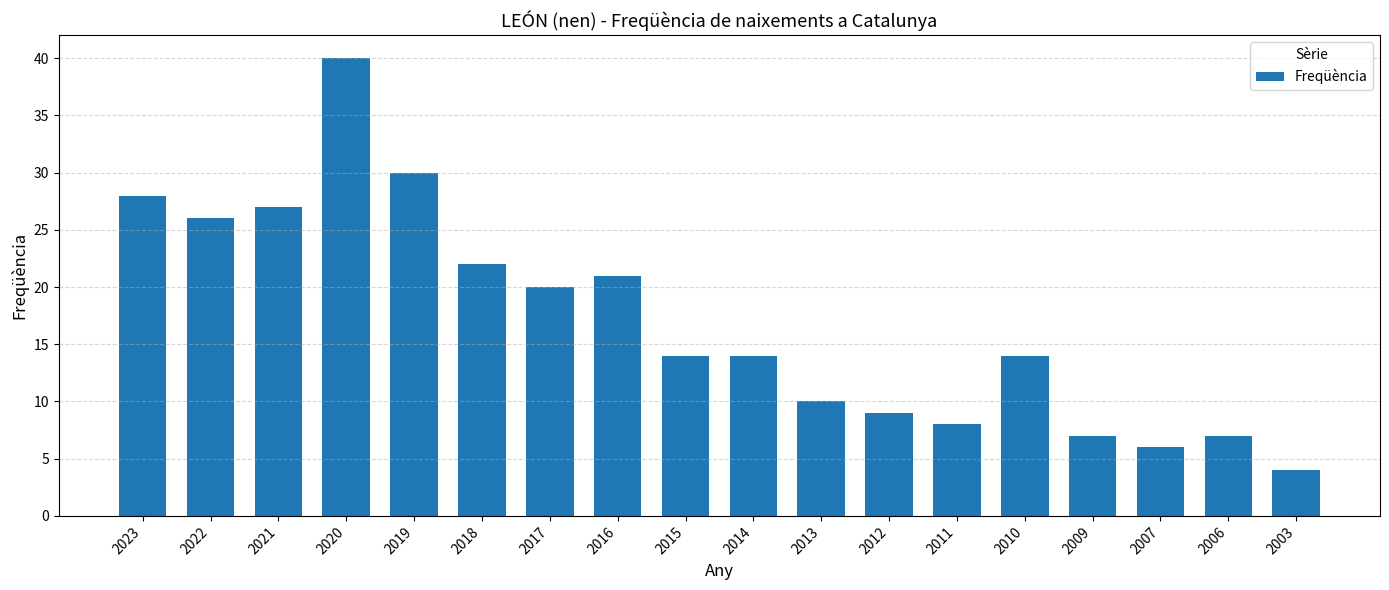

Is it true that the value at 2020 is 40?

True